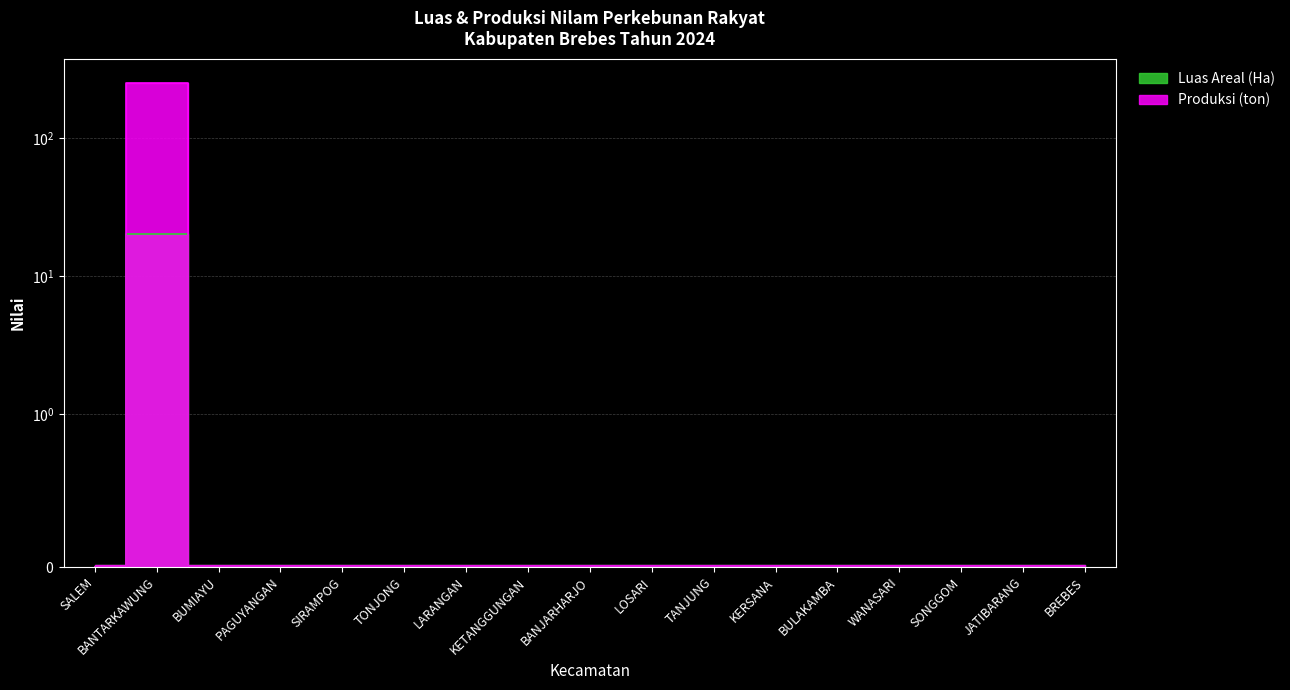

How many lines are shown in the chart?

2